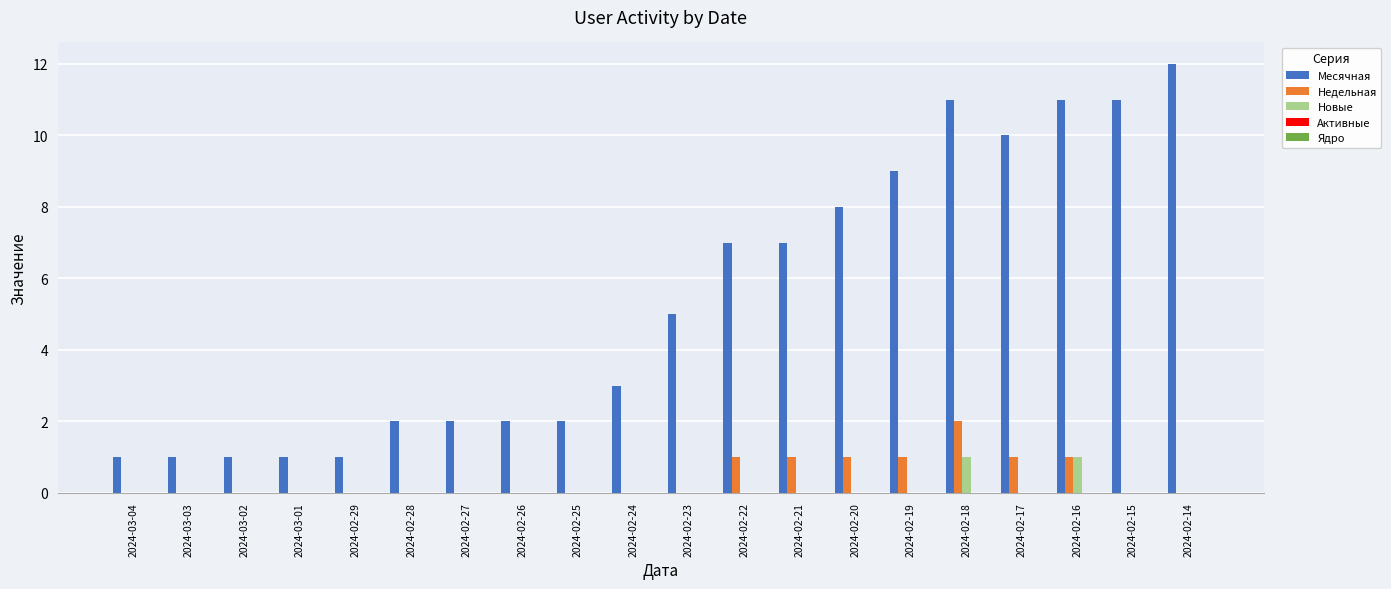

Is the value of Новые at 2024-02-26 greater than the value of Месячная at 2024-02-28?

No